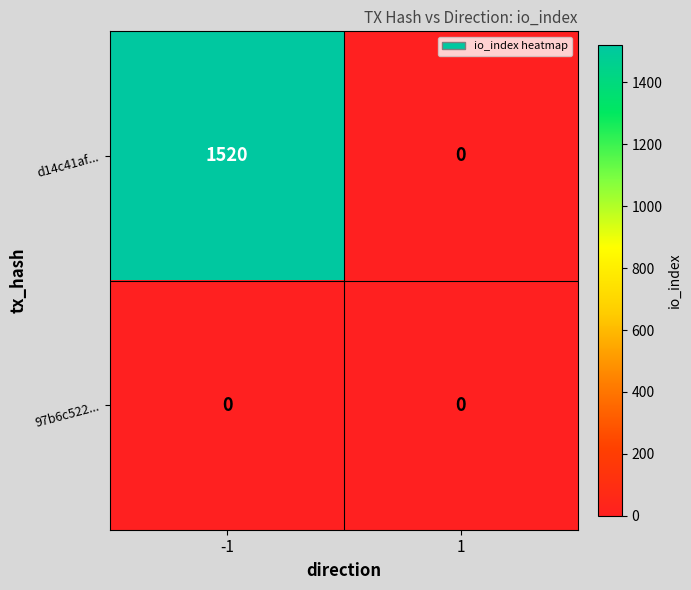

What is the difference between the d14c41af... values at -1 and 1?

1520